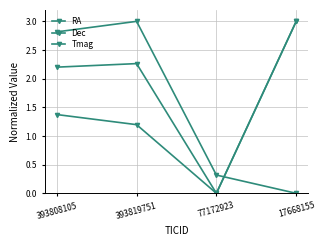

At which category does Dec reach its first local valley?

77172923